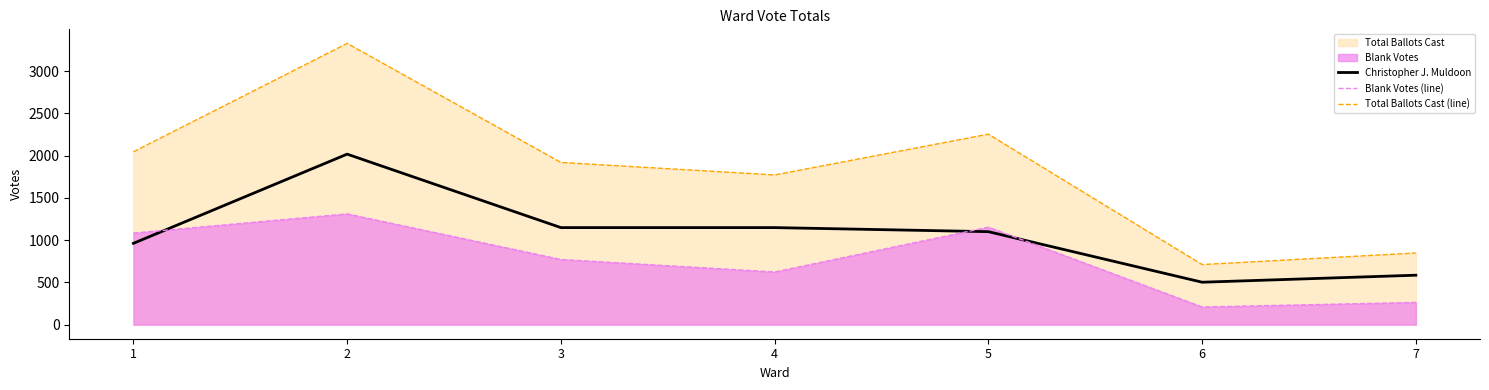

List the series in order of their overall mean, highest first.

Total Ballots Cast (line), Christopher J. Muldoon, Blank Votes (line)